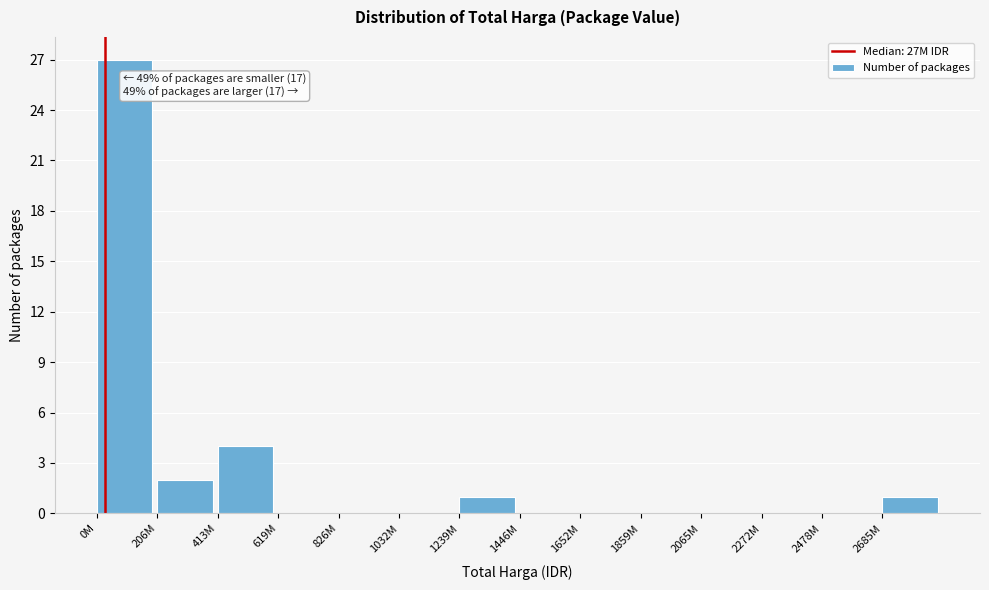

Reading left to right, list all the values displayed in this chart.

0M=27	206M=2	413M=4	619M=0	826M=0	1032M=0	1239M=1	1446M=0	1652M=0	1859M=0	2065M=0	2272M=0	2478M=0	2685M=1